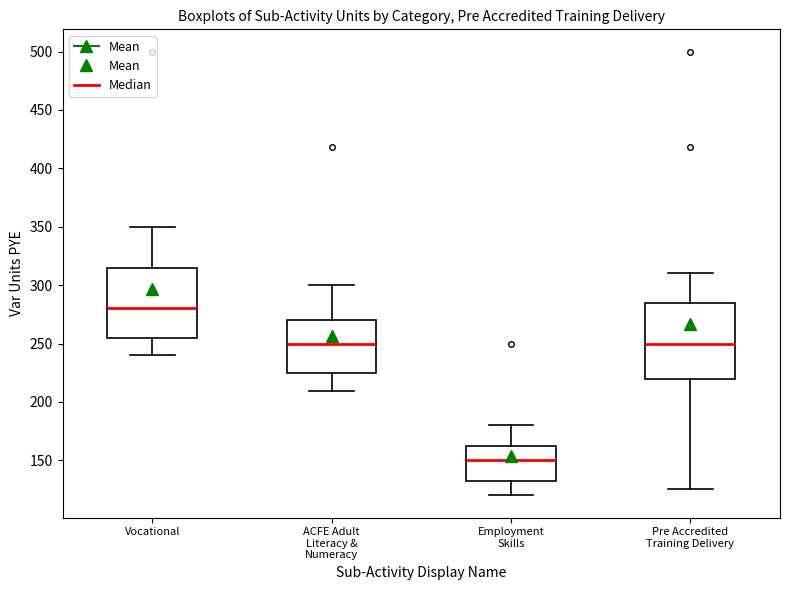

Which box has the highest median line?

Vocational